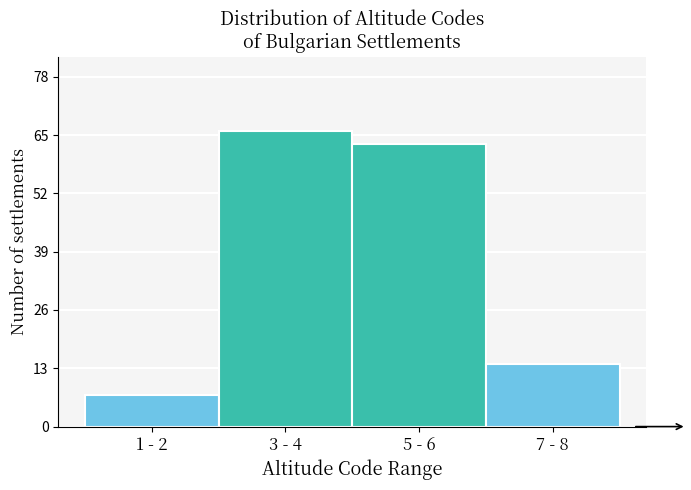

Reading right to left, extract all data points from this chart.

7 - 8=14	5 - 6=63	3 - 4=66	1 - 2=7